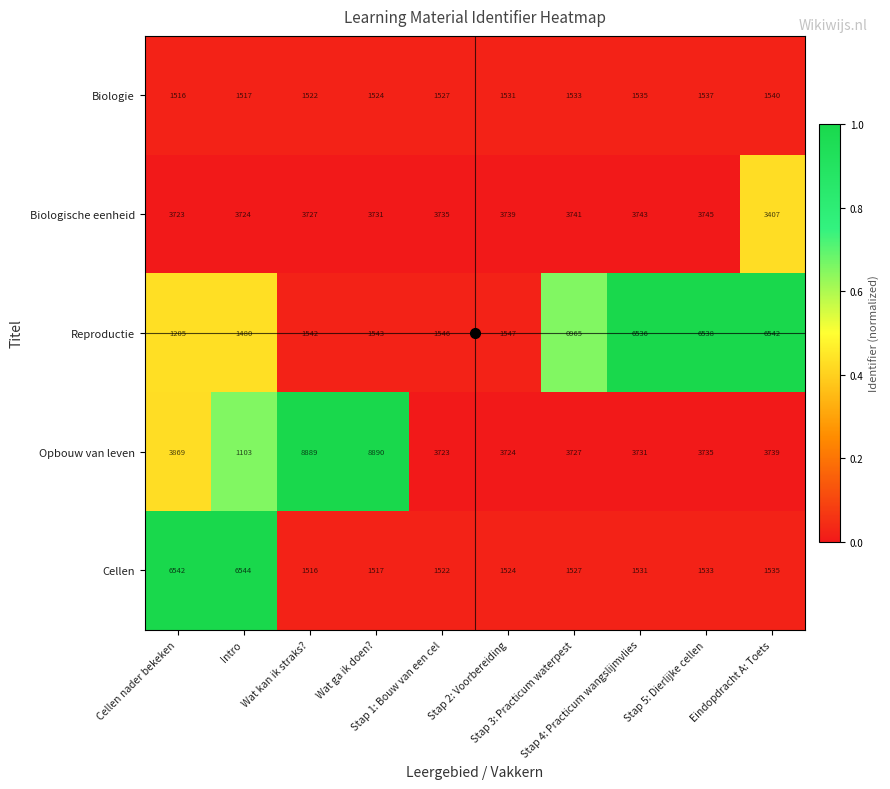

At Intro, list the series in order from largest to smallest.

Cellen, Biologische eenheid, Biologie, Reproductie, Opbouw van leven